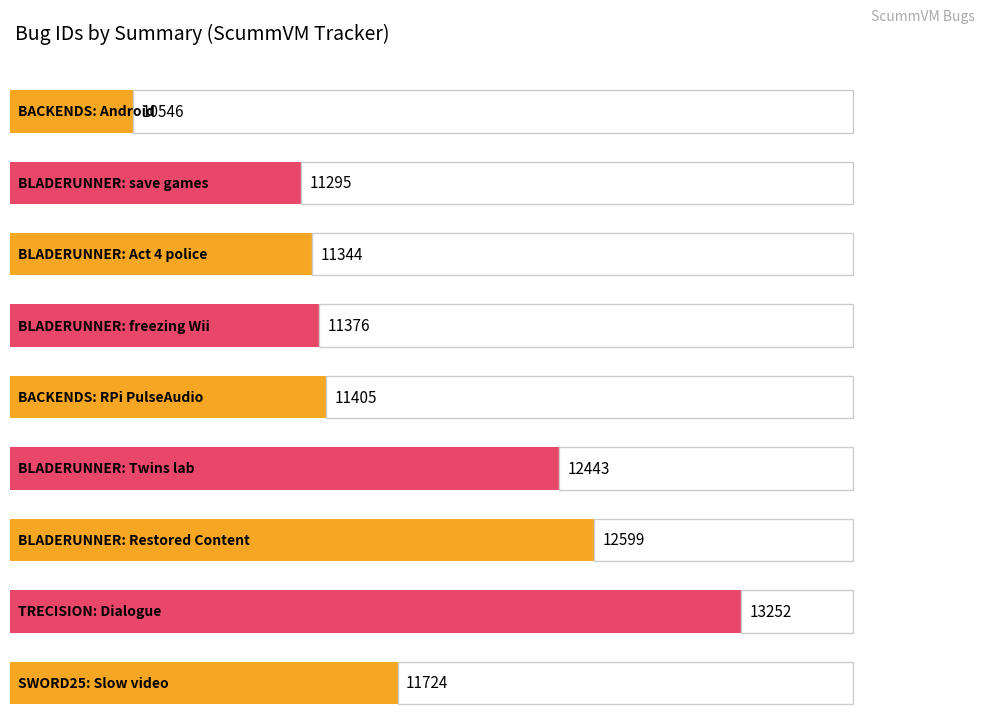

Reading left to right, what are all the values shown in this chart?

10546	11295	11344	11376	11405	12443	12599	13252	11724